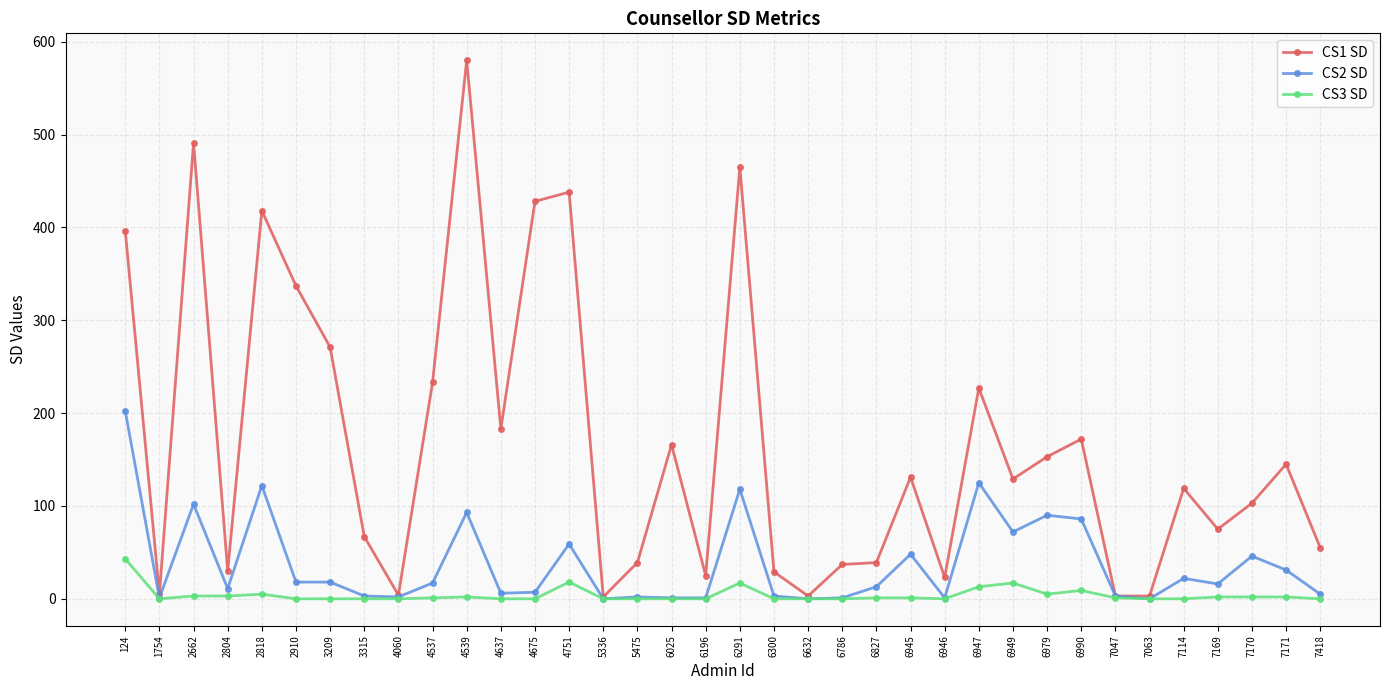

Which series has the largest range (max minus min)?

CS1 SD